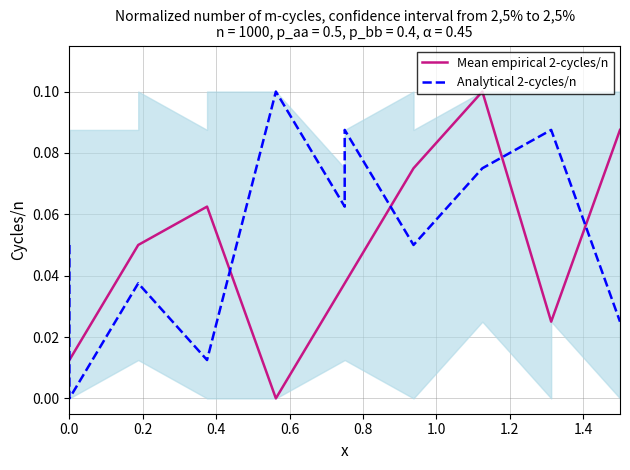

What is the difference between the maximum and minimum values in the Analytical 2-cycles/n series?

0.1